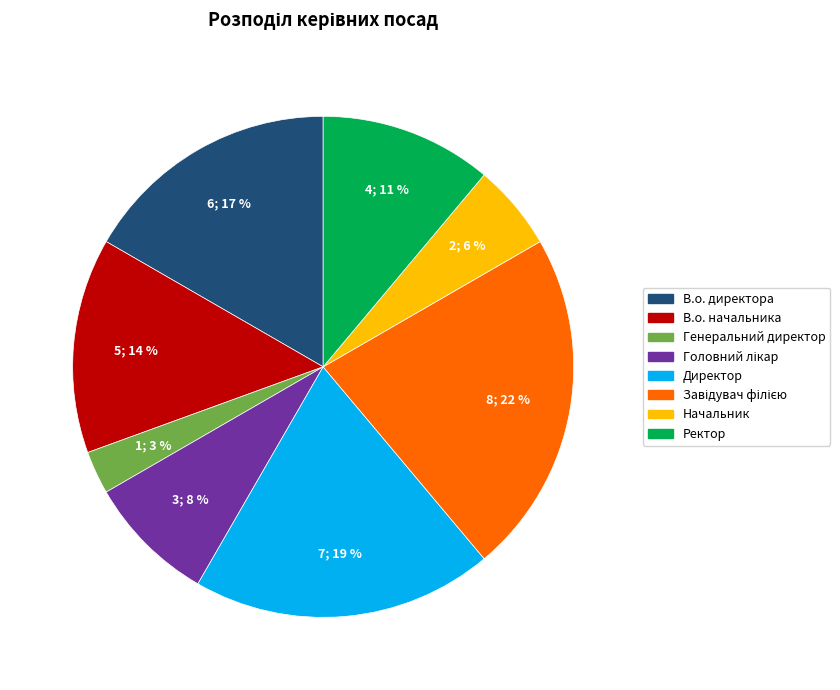

To the nearest percent, what is the average slice percentage?

12%